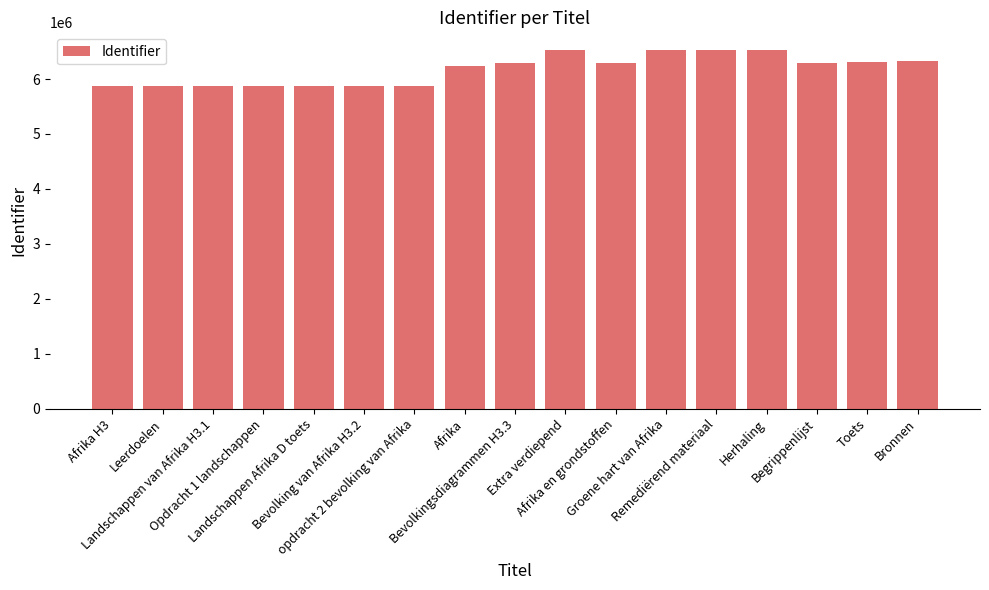

What is the maximum value shown in the chart?

6523171